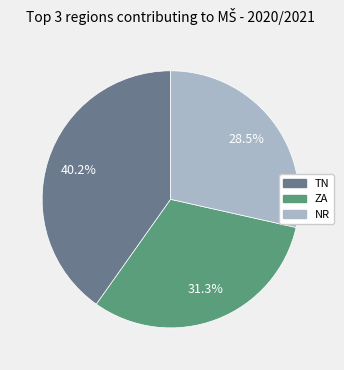

Does any single category account for the majority?

No